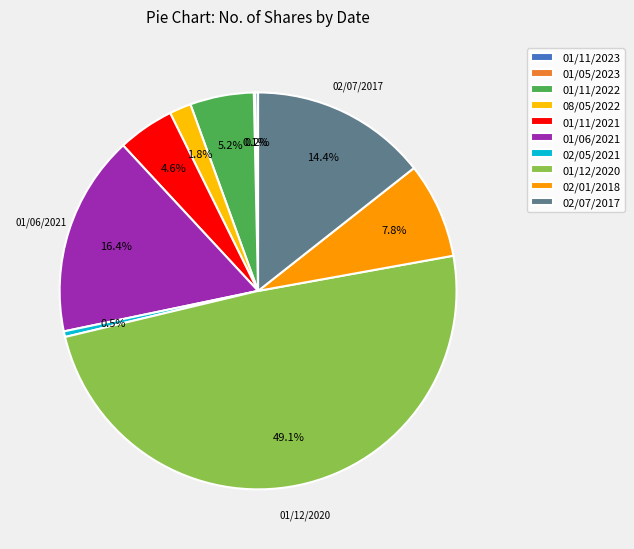

Which slice is the largest?

01/12/2020